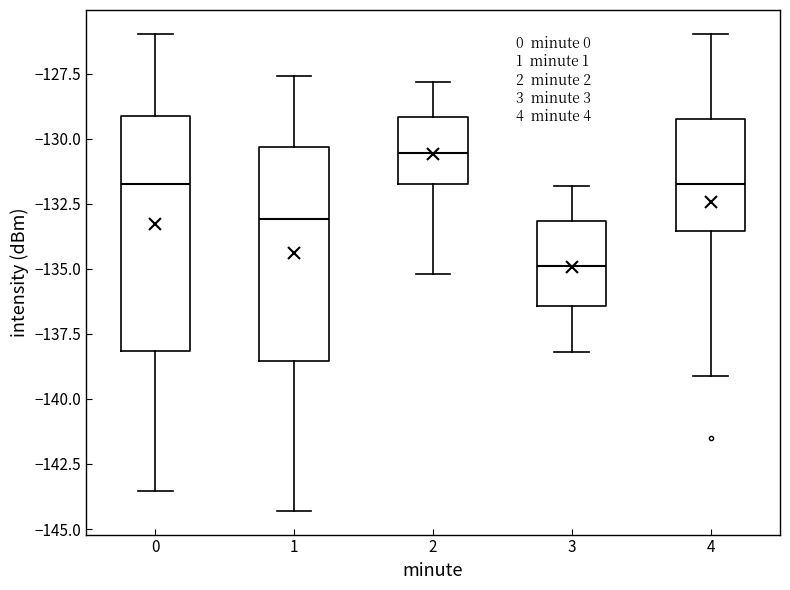

Where does the upper whisker of the box at x = 2 end on the y-axis? The values are not printed on the chart, so give them approximately, as read against the axis.

-128.0